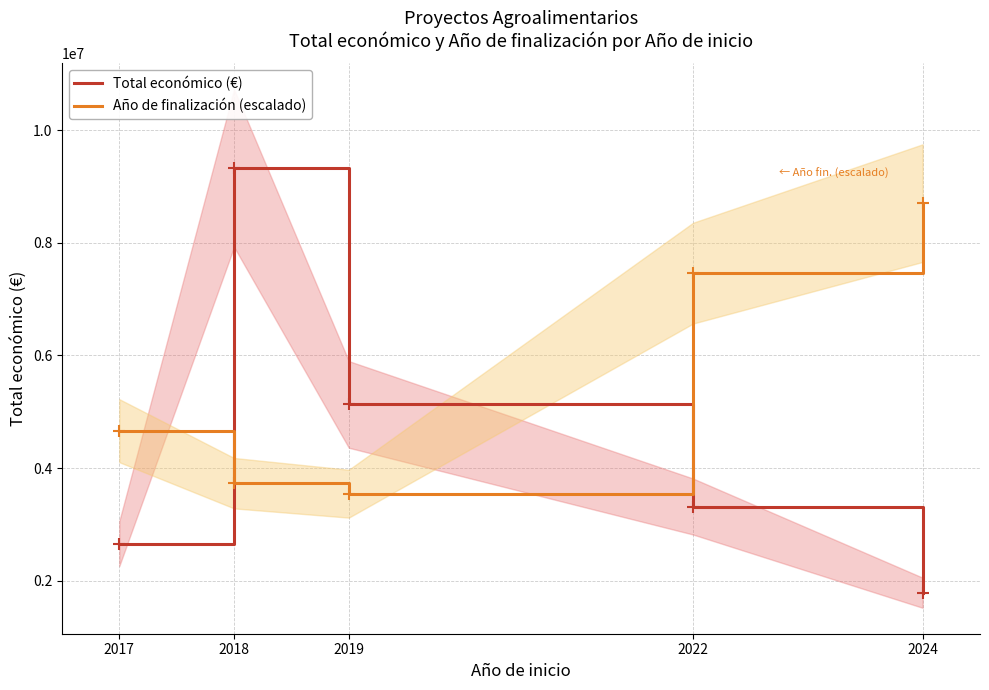

Which category has the lowest value across all series?

2024